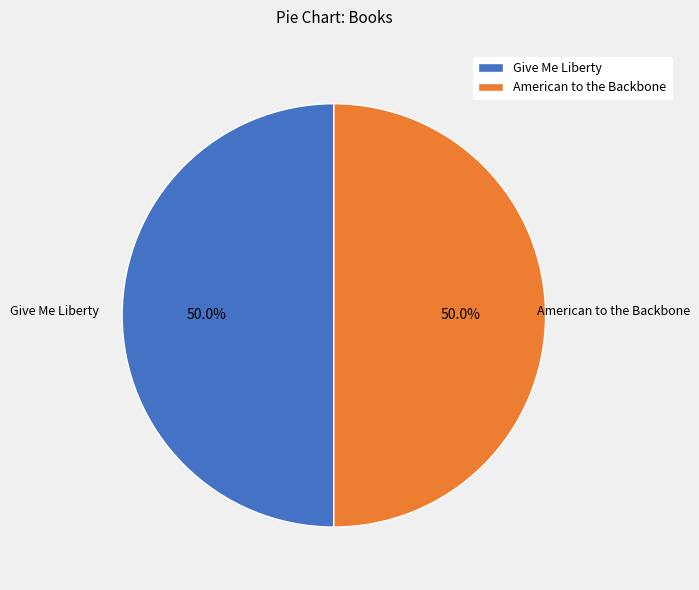

Do American to the Backbone and Give Me Liberty together represent more than half of the pie?

Yes